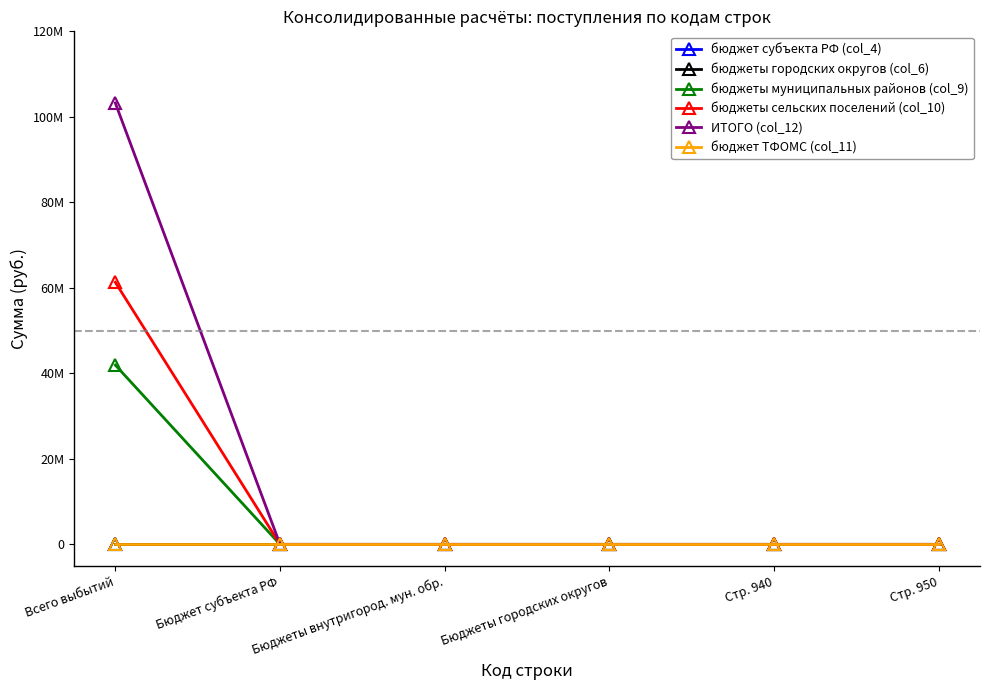

The value of бюджеты сельских поселений (col_10) at Всего выбытий is 61303716.5. True or false?

True